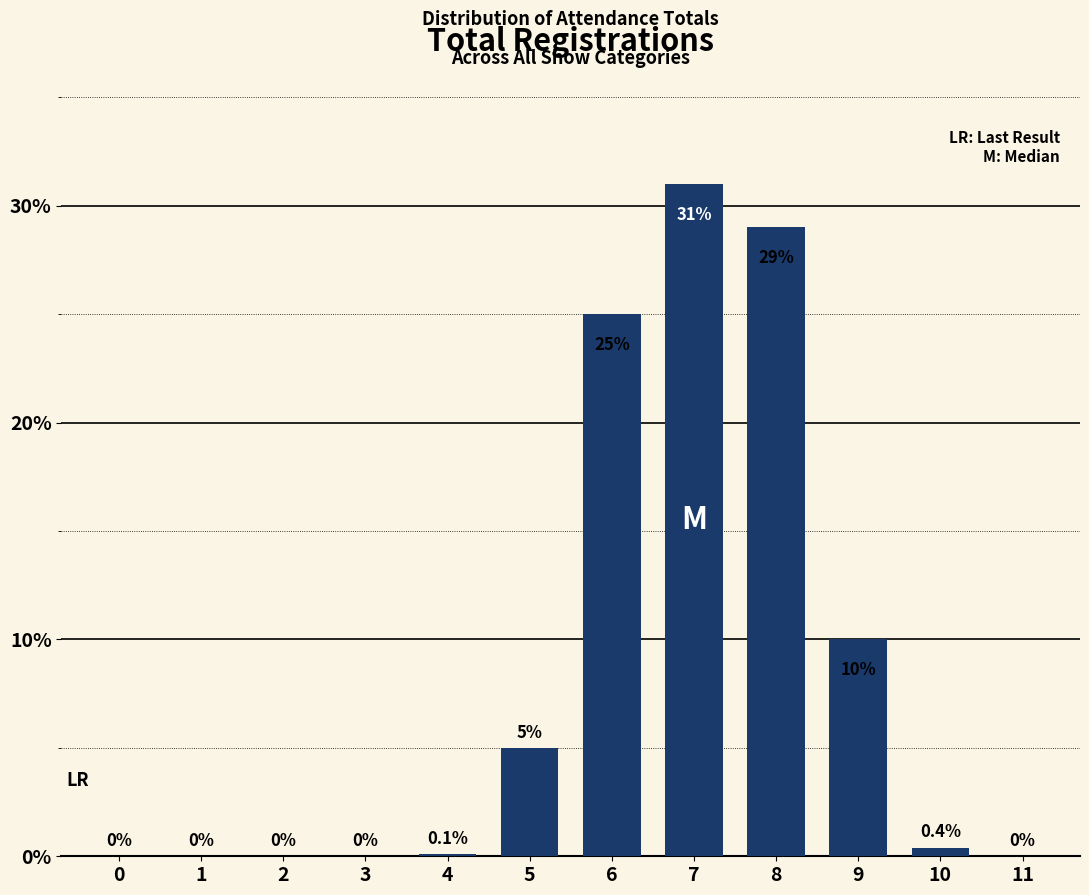

Reading left to right, transcribe all the data shown in this chart.

0=0.0	1=0.0	2=0.0	3=0.0	4=0.1	5=5.0	6=25.0	7=31.0	8=29.0	9=10.0	10=0.4	11=0.0